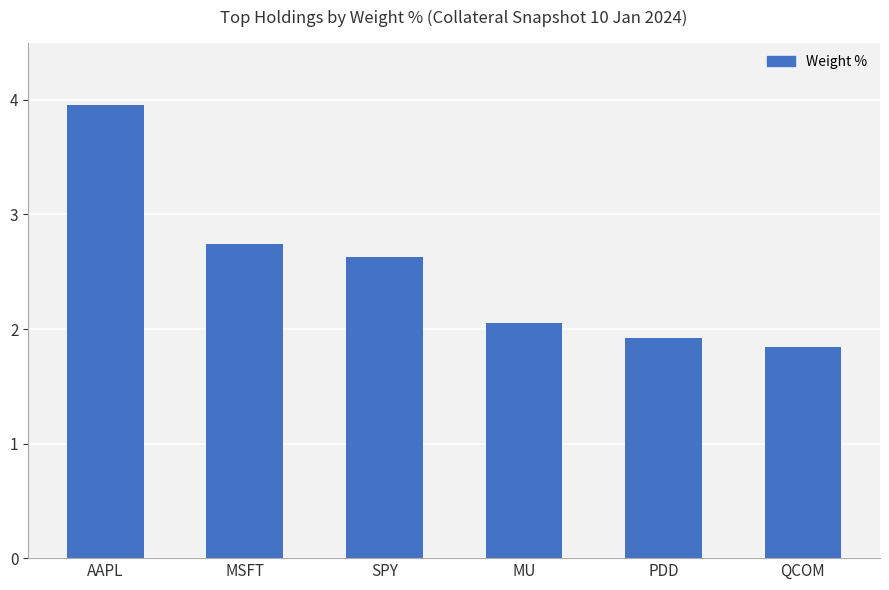

What position from the left is MSFT?

2